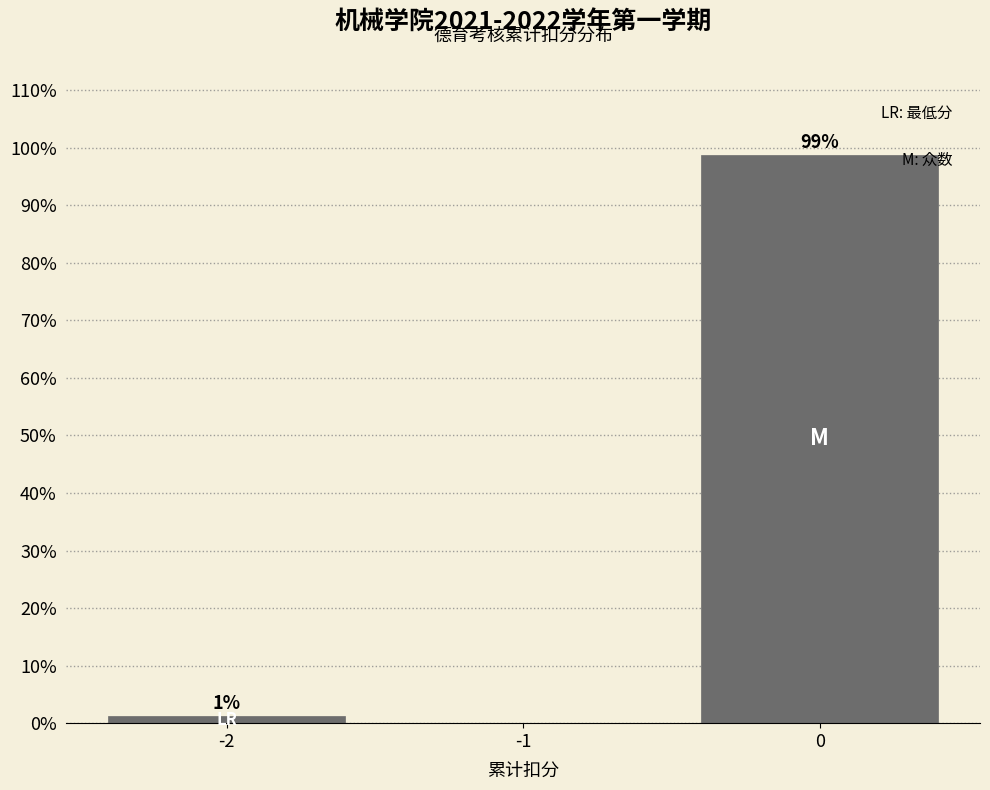

Over which range of the x-axis is the bar tallest?

-0.5 to 0.5